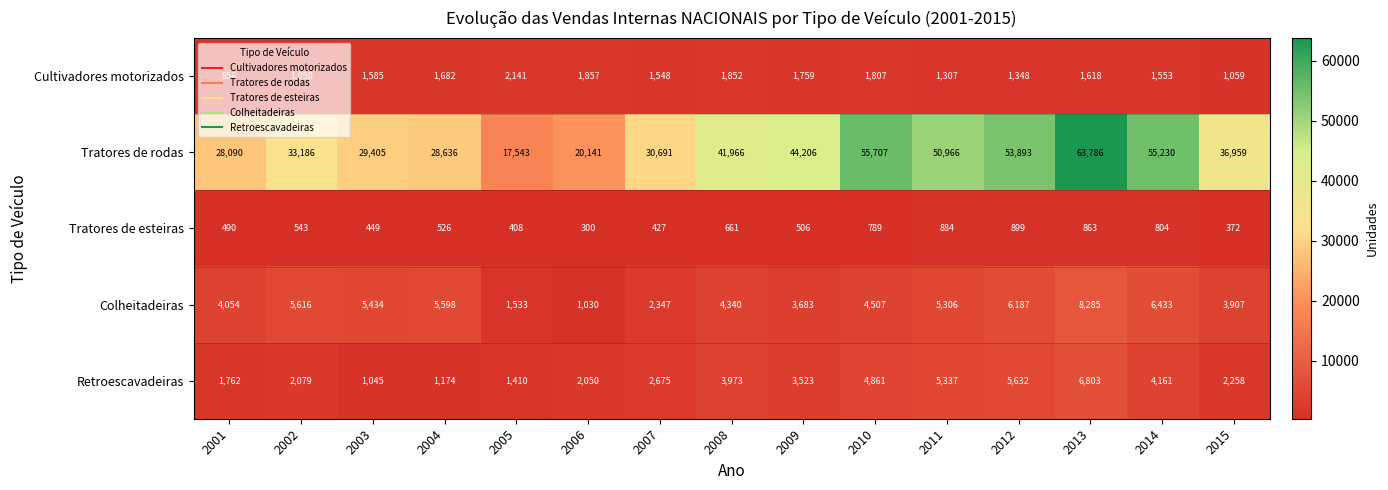

Read the Tratores de esteiras value at 2012, to the nearest 100.

900